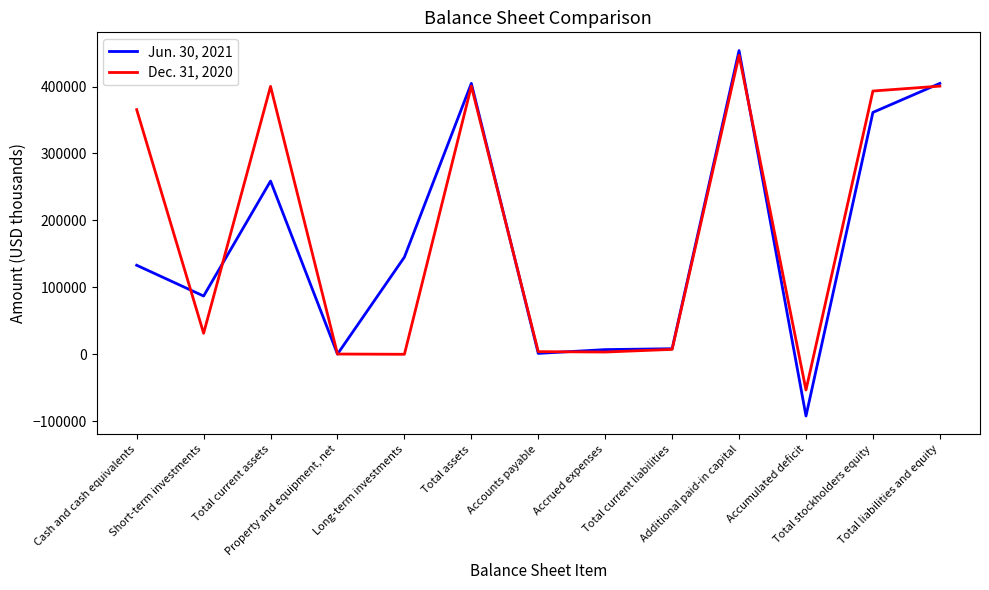

What is the maximum value for Jun. 30, 2021?

453641